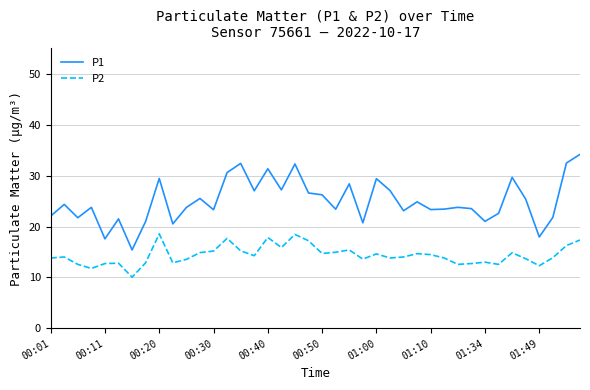

List the series in order of their peak value, lowest first.

P2, P1